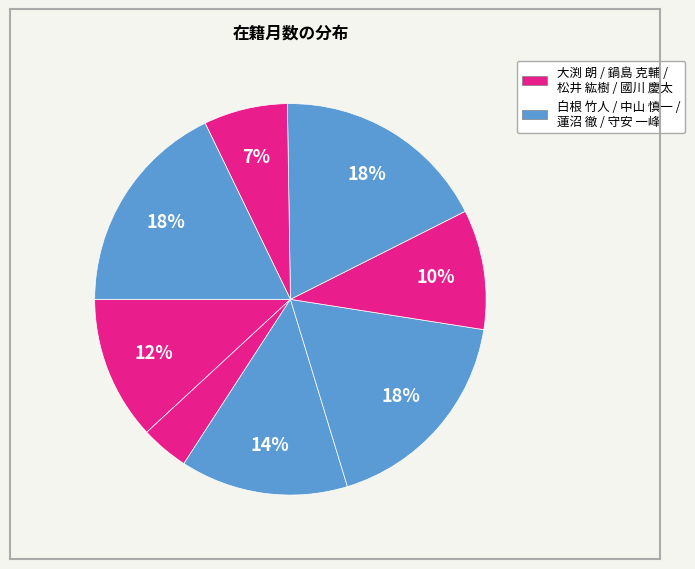

How many slices are in this pie chart?

8